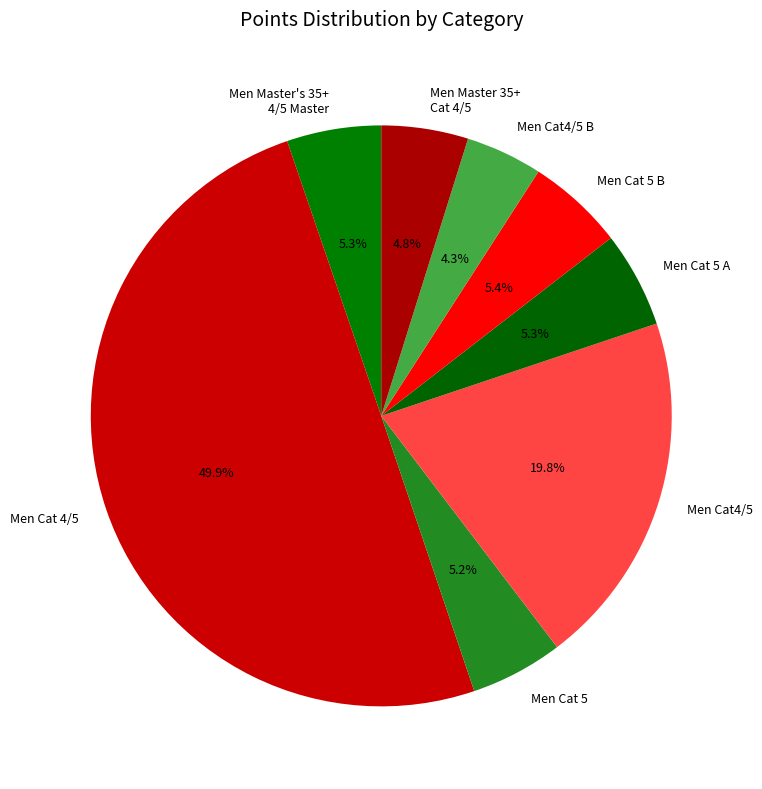

Approximately how many times larger is the value at Men Cat 5 compared to Men Cat4/5?

0.3